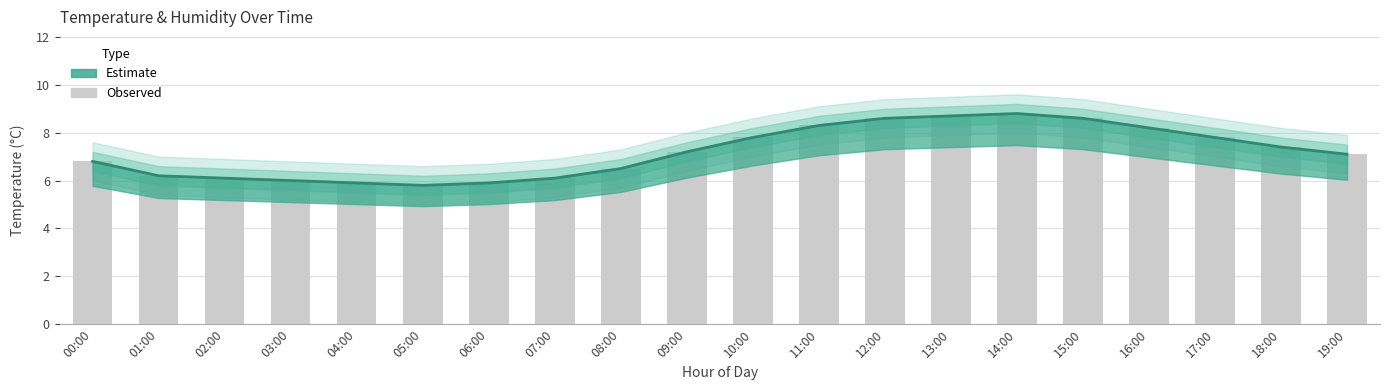

Between 19:00 and 00:00, which is larger?

19:00